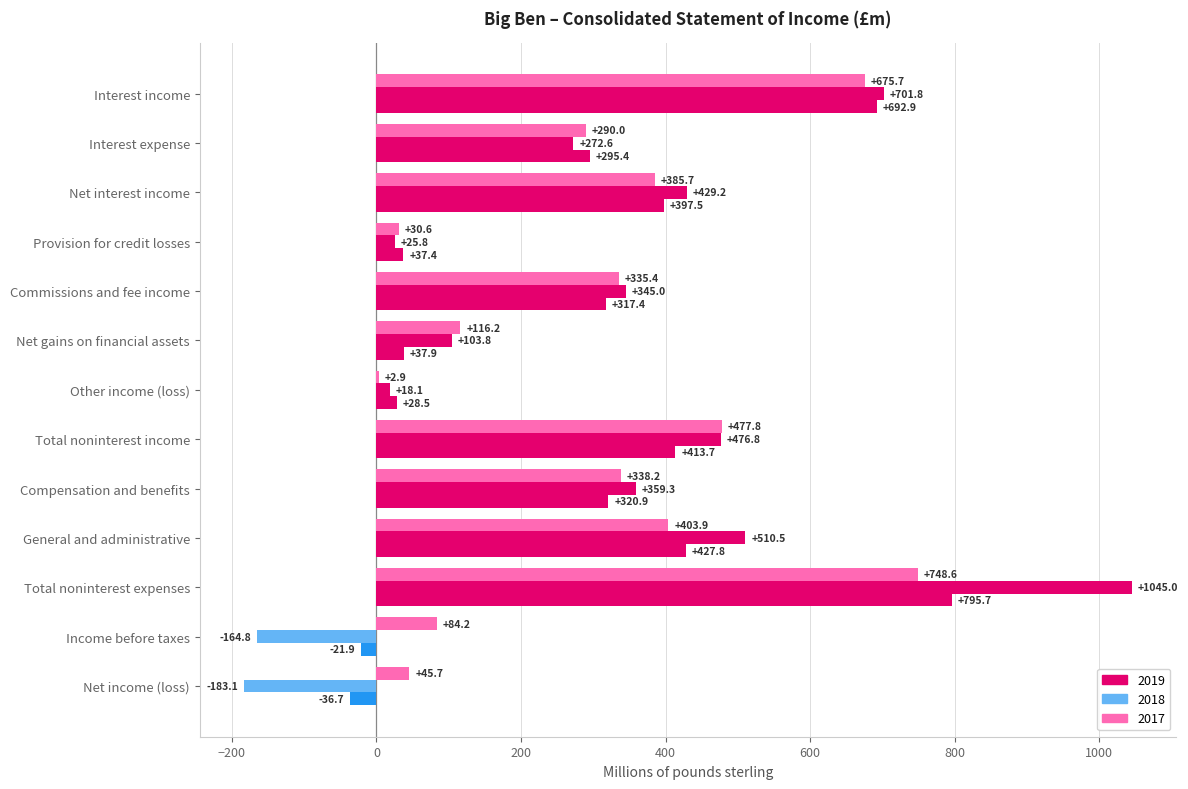

What is the difference between the 2017 values at Commissions and fee income and Net income (loss)?

289.7